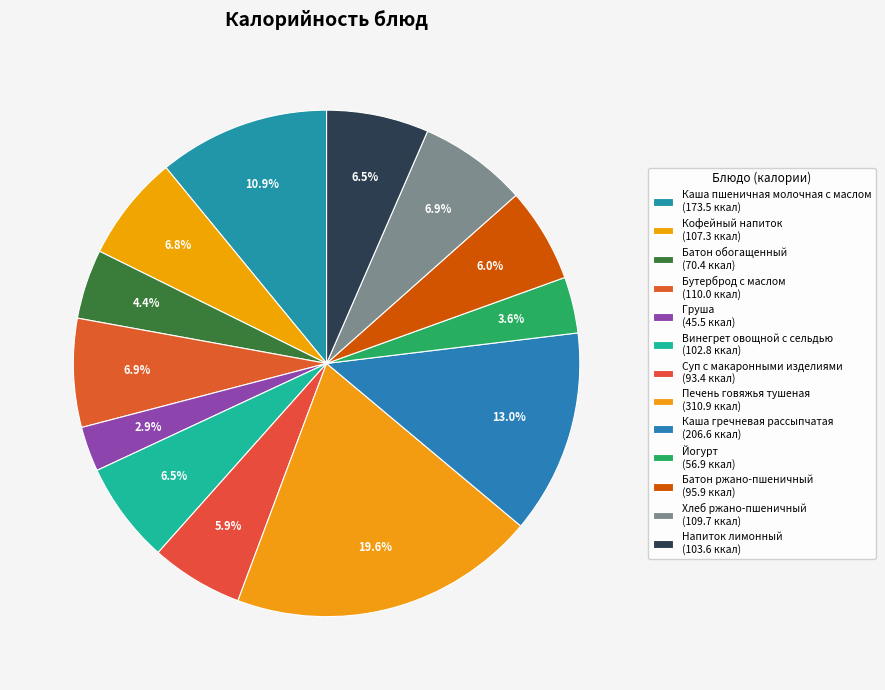

How many slices are in this pie chart?

13